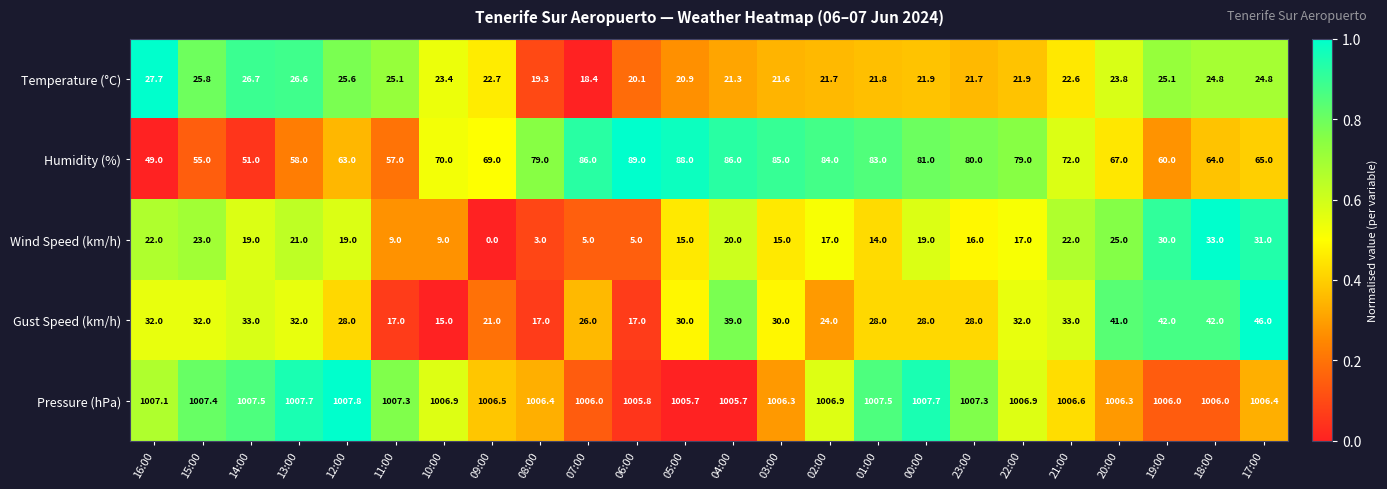

Which series changed the most between 15:00 and 08:00?

Humidity (%)